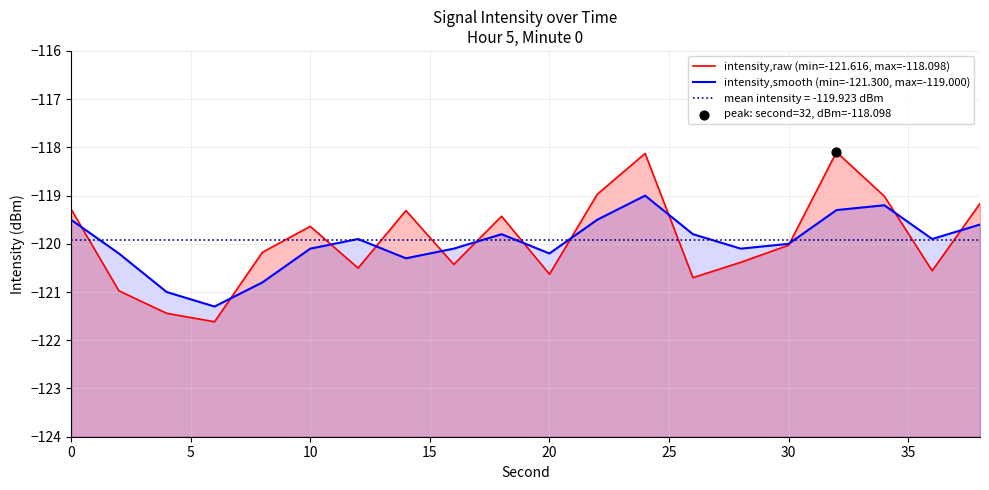

Which series reaches the maximum Y coordinate?

intensity,raw (min=-121.616, max=-118.098)